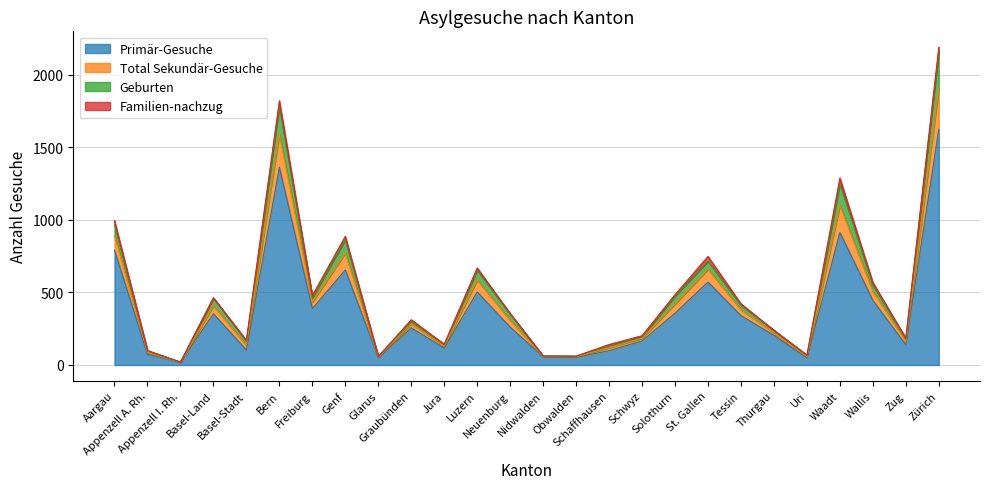

Is the value of Total Sekundär-Gesuche at Appenzell A. Rh. greater than the value of Geburten at Aargau?

No